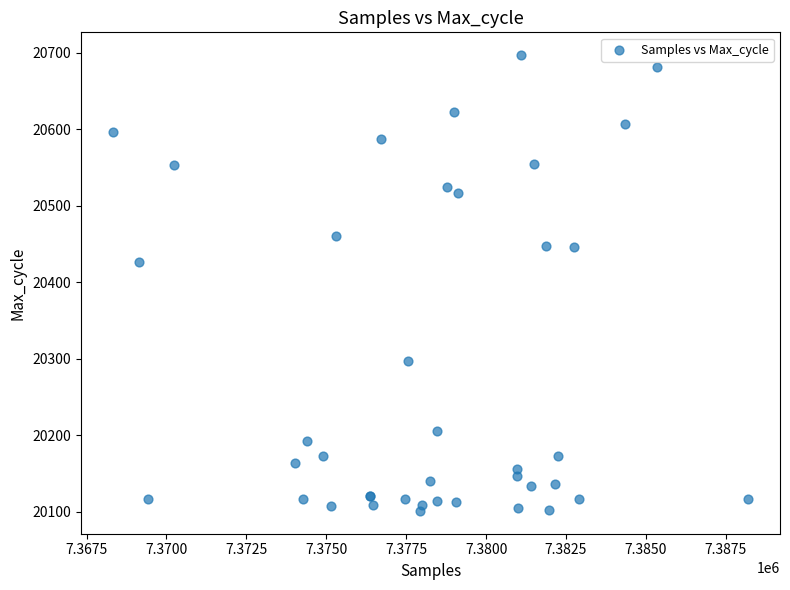

What Y value in the scatter plot is closest to 20399?

20427